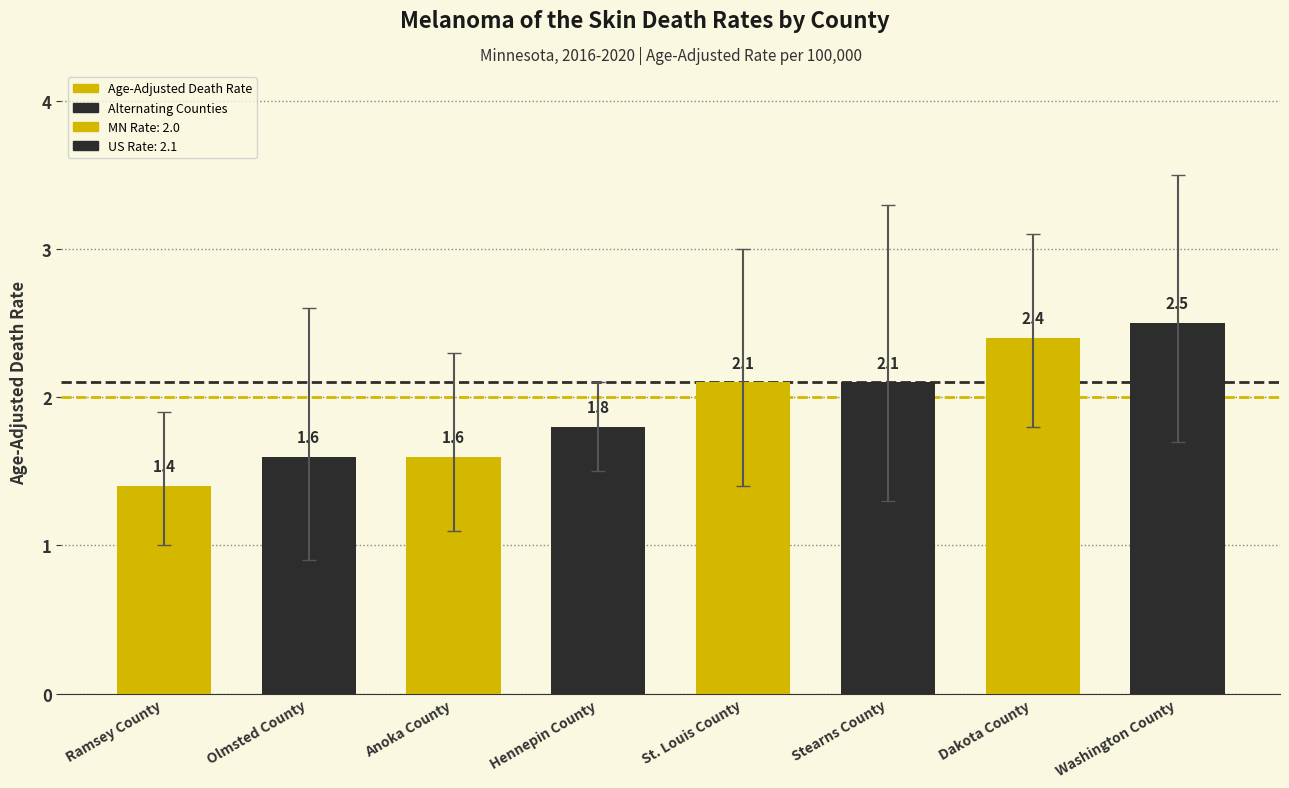

What is the minimum value shown in the chart?

1.4